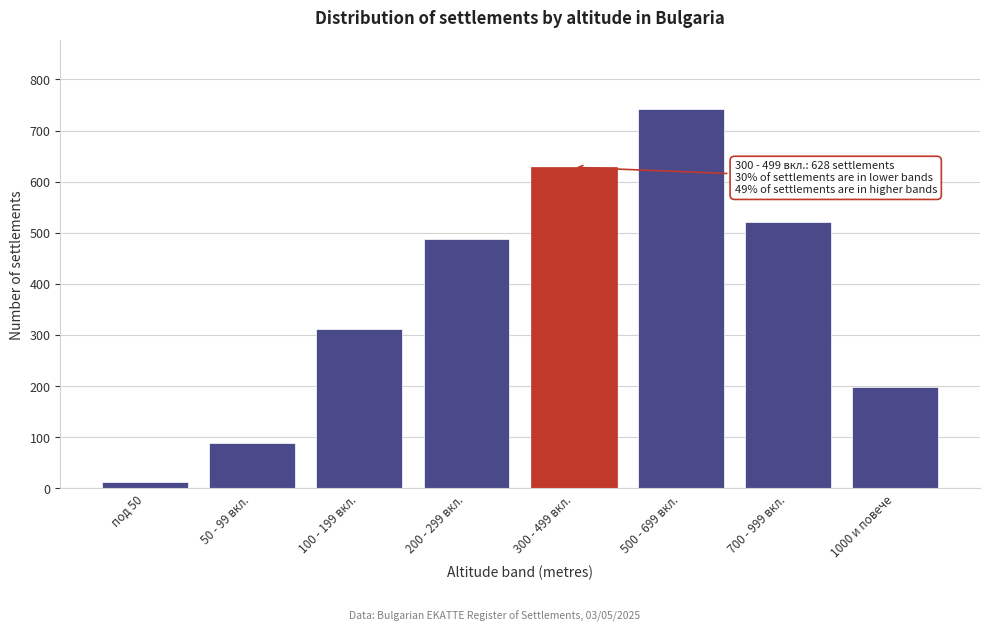

Reading right to left, transcribe all the data shown in this chart.

198	521	743	628	487	312	89	12